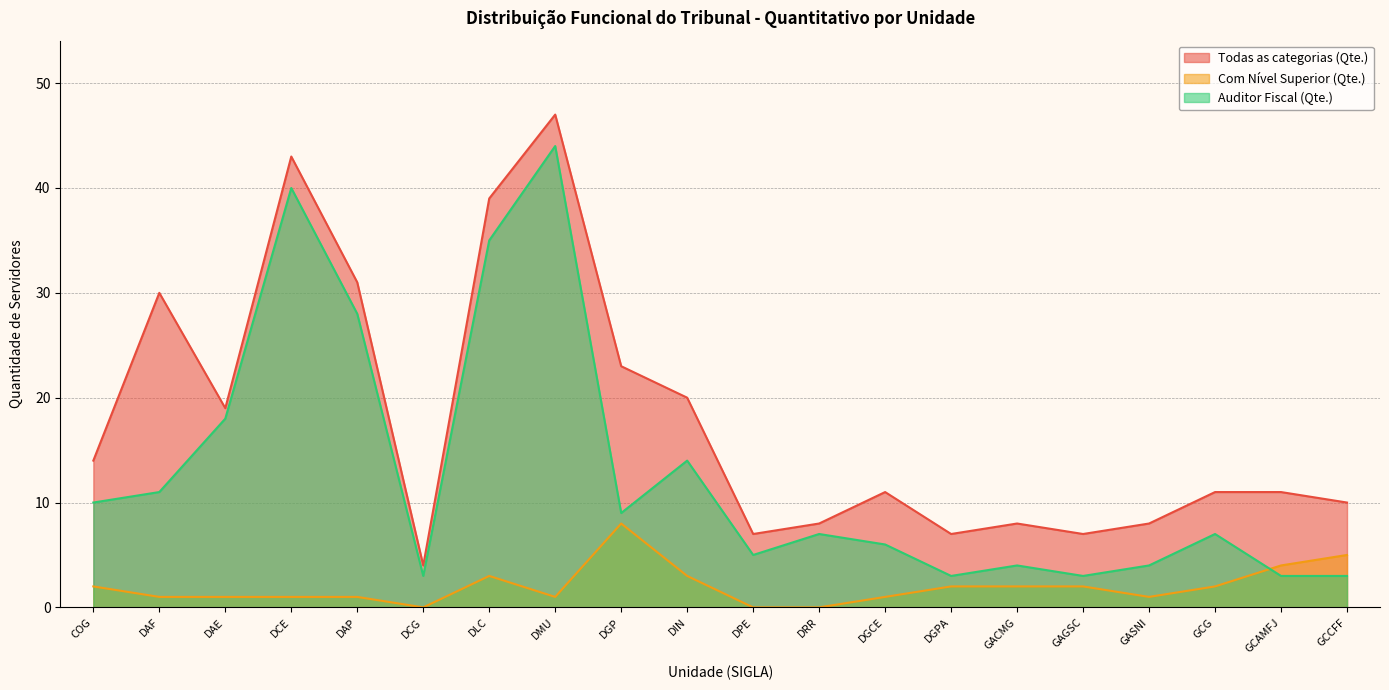

List the labels in order of Todas as categorias (Qte.) value, smallest first.

DCG, DPE, DGPA, GAGSC, DRR, GACMG, GASNI, GCCFF, DGCE, GCG, GCAMFJ, COG, DAE, DIN, DGP, DAF, DAP, DLC, DCE, DMU